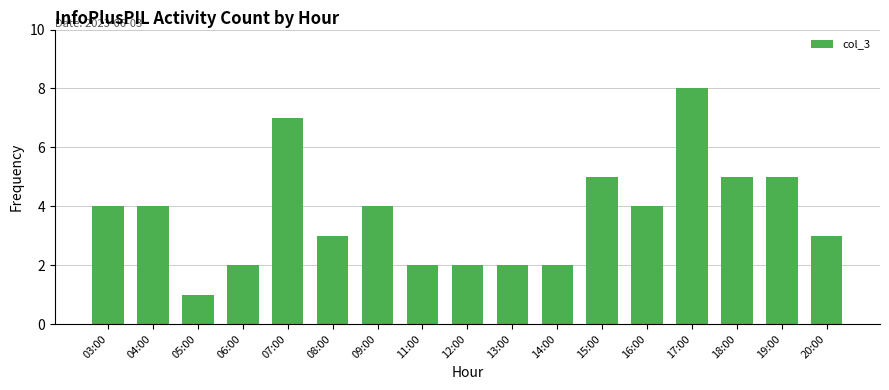

What is the approximate value at 19:00?

5